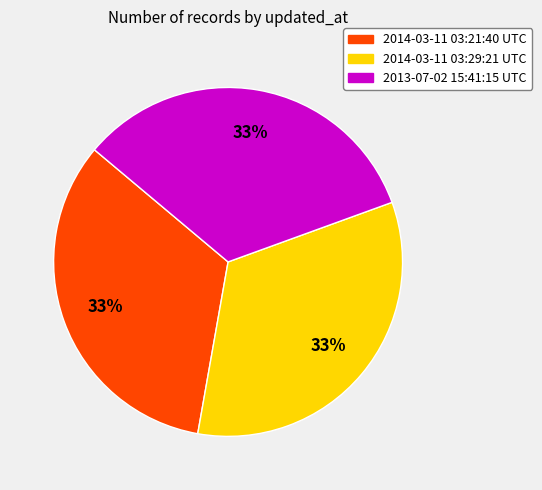

To the nearest percent, what is the average slice percentage?

33%